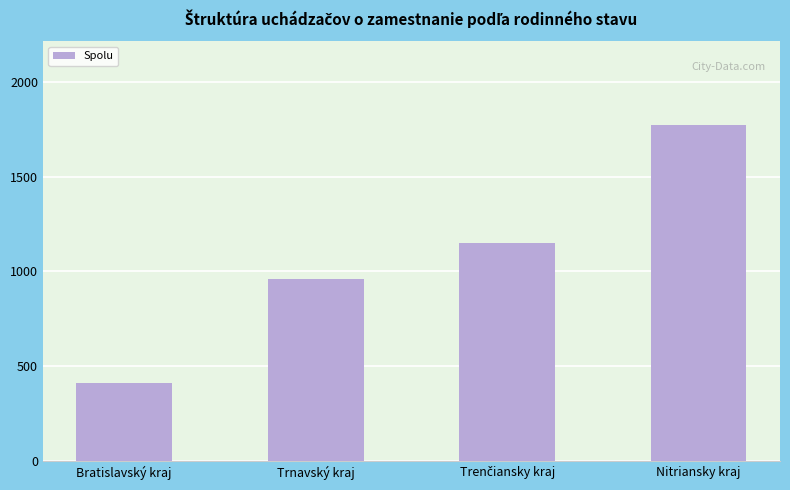

How many values are below 1150?

2